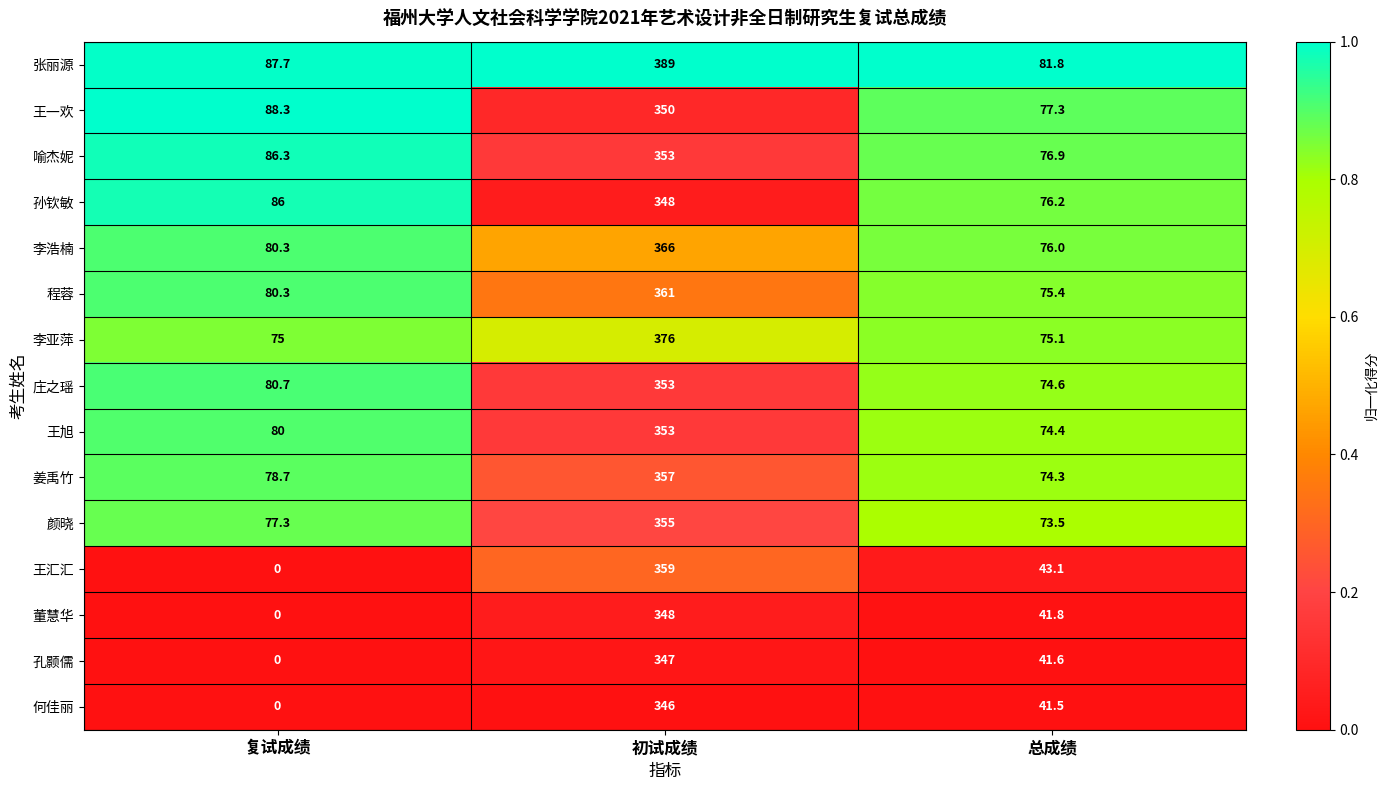

At 总成绩, list the series in order from smallest to largest.

何佳丽, 孔颢儒, 董慧华, 王汇汇, 颜晓, 姜禹竹, 王旭, 庄之瑶, 李亚萍, 程蓉, 李浩楠, 孙钦敏, 喻杰妮, 王一欢, 张丽源